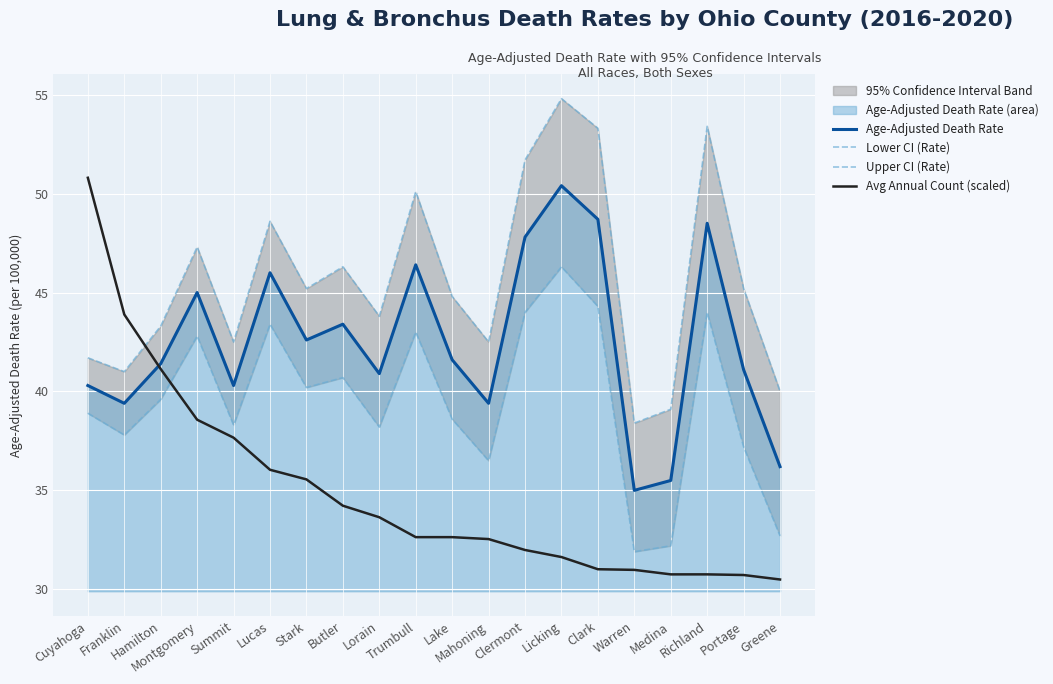

Which label corresponds to the largest value in the chart?

Licking